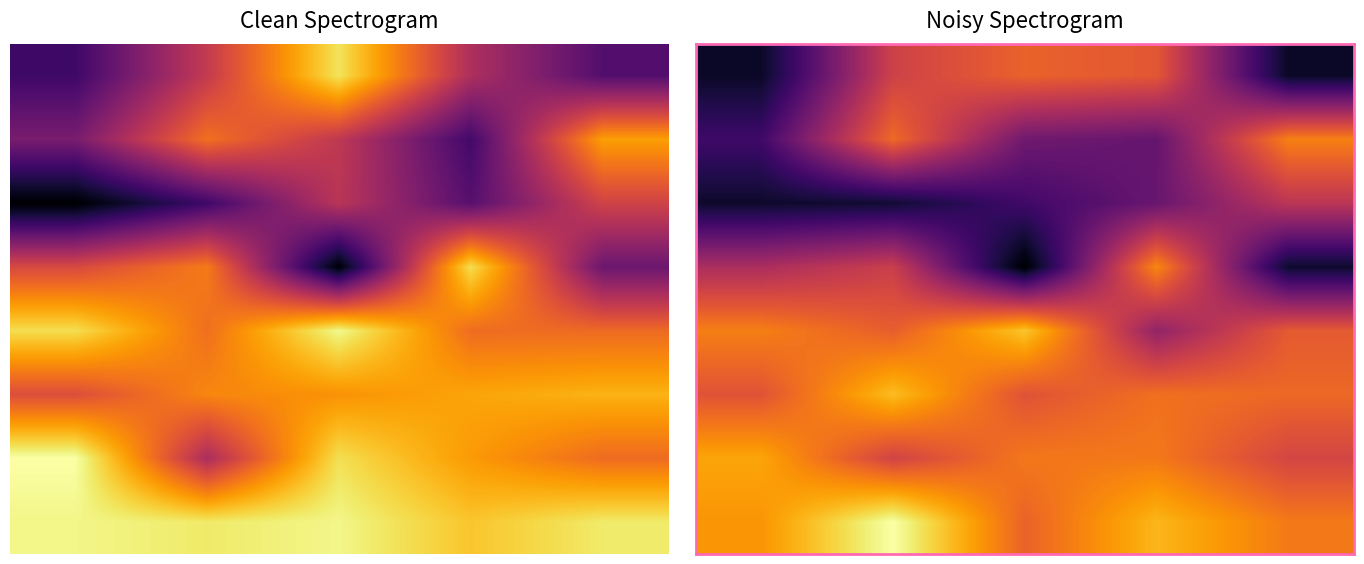

At which category does the chart reach its minimum across all series?

2